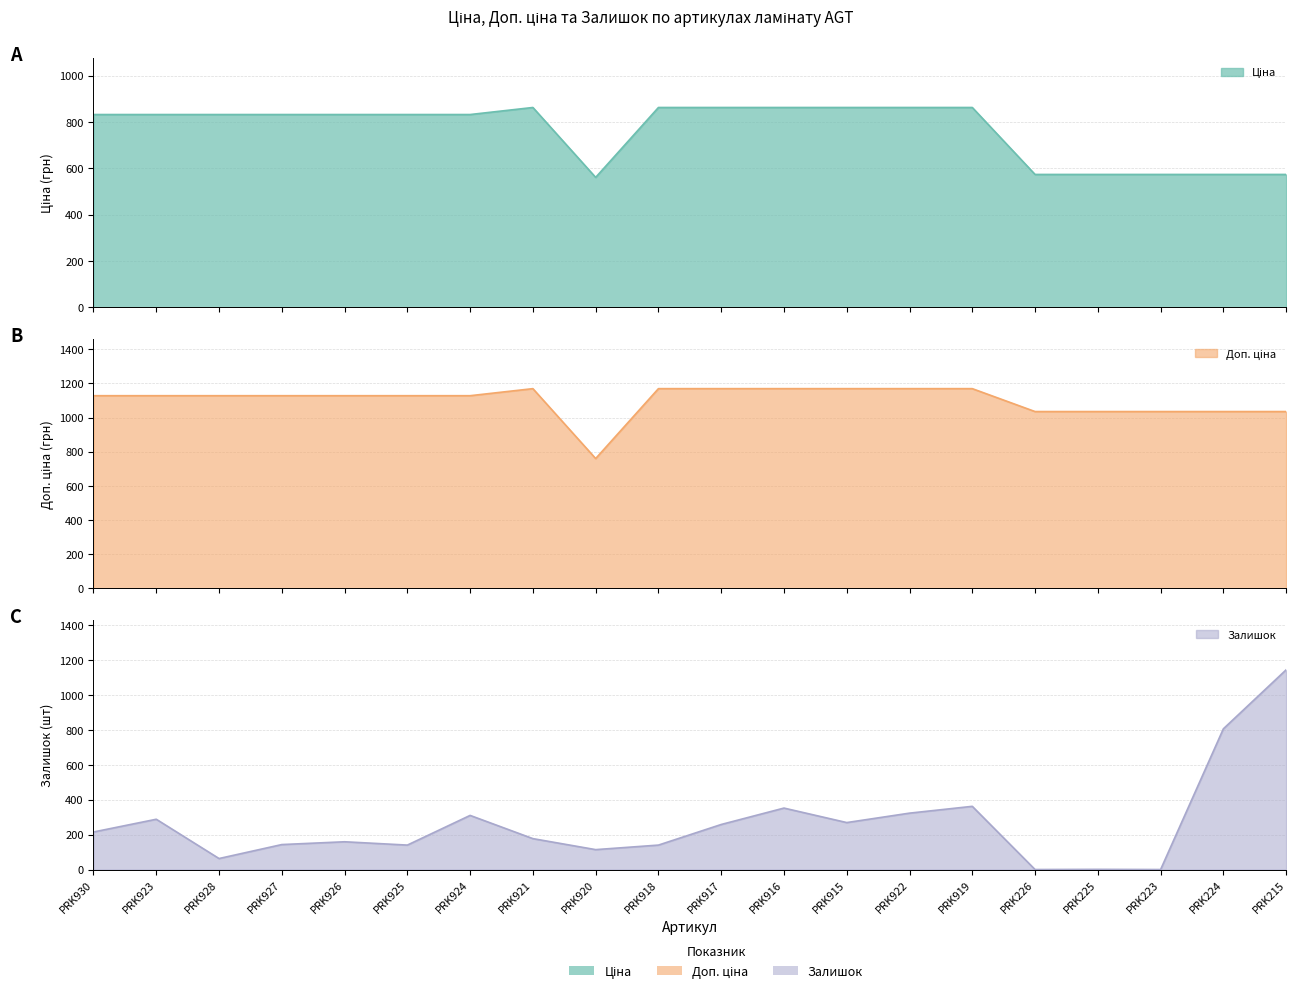

What is the spread (max minus min) of values at PRK226?

1035.1